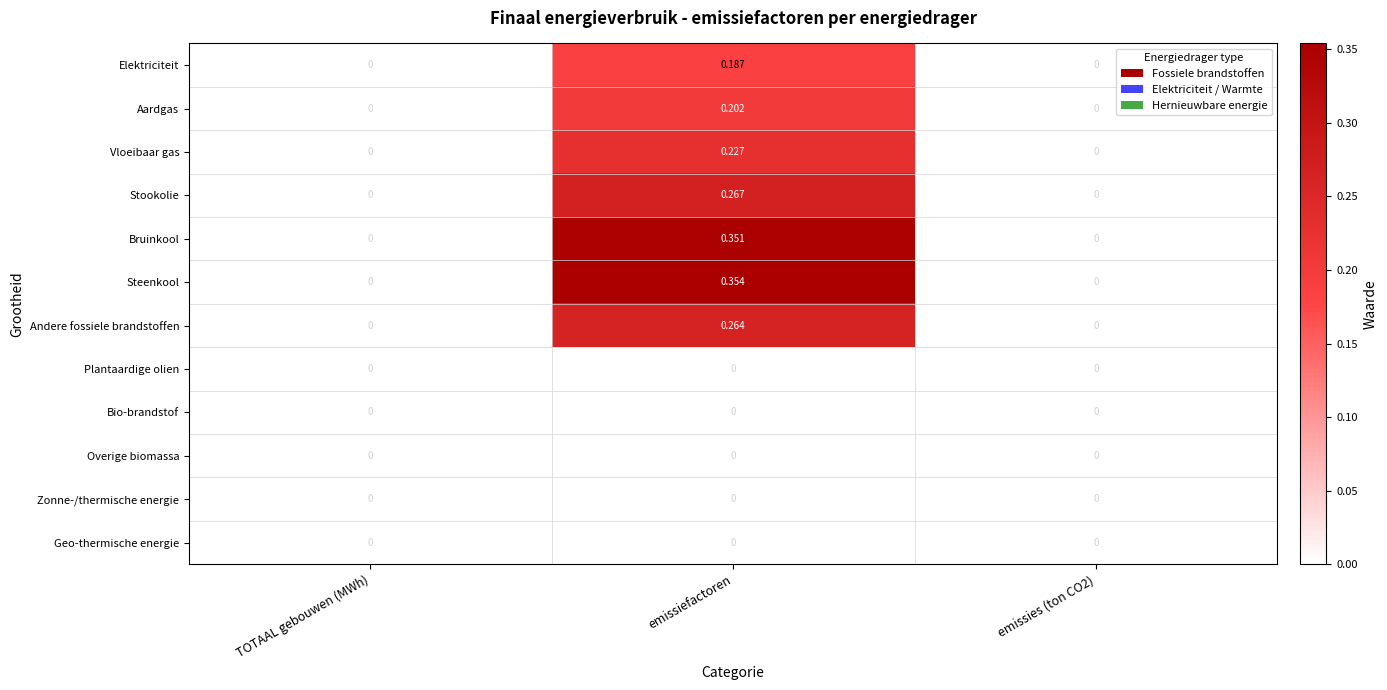

At which category is the sum across all series the highest?

emissiefactoren